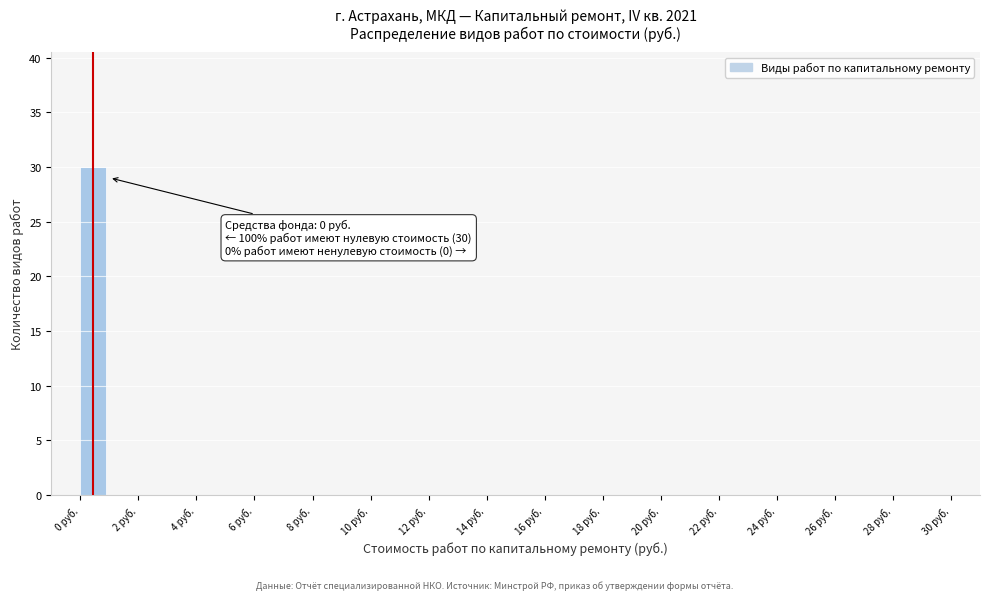

Over which range of the x-axis is the bar tallest?

0 to 1